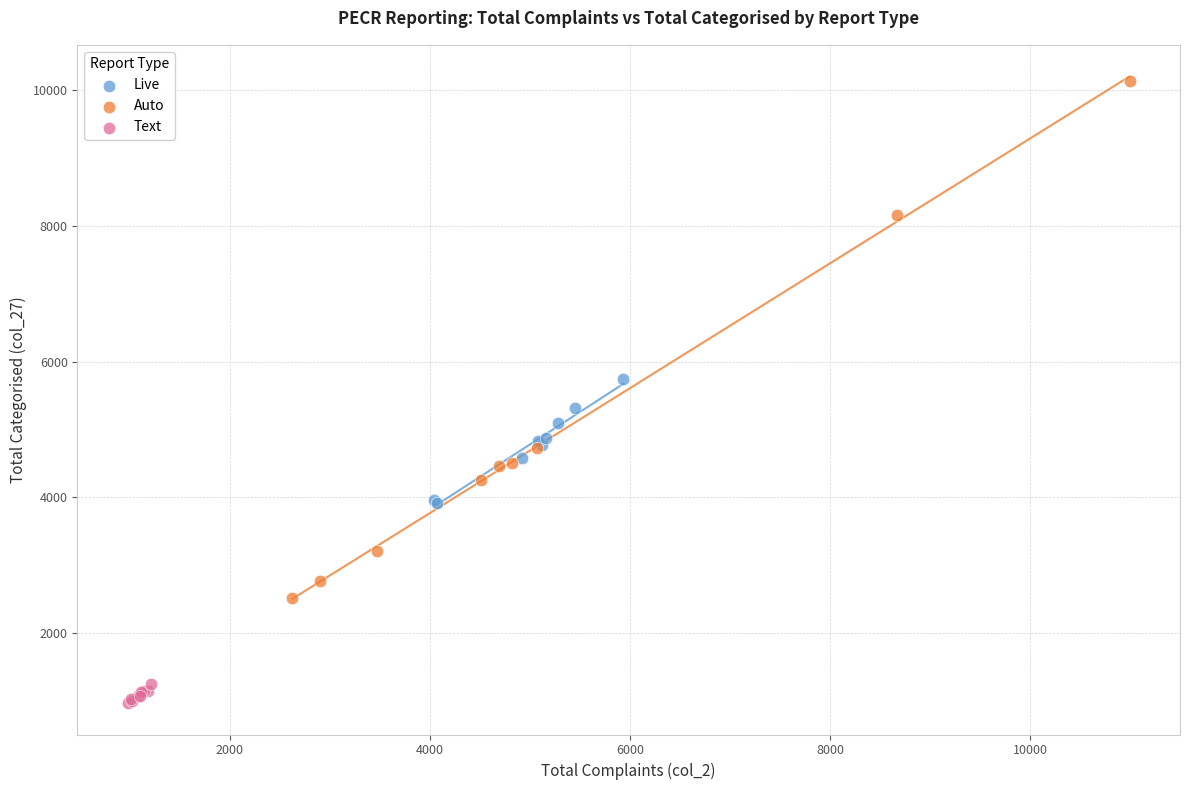

Which series has the widest spread of Y values?

Auto